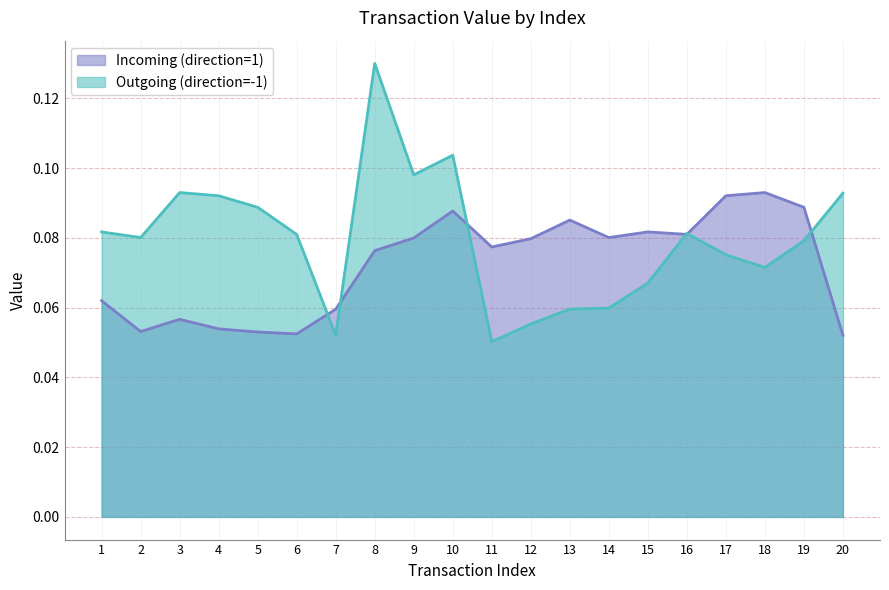

The value of Outgoing (direction=-1) at 12 is 0.1. True or false?

True